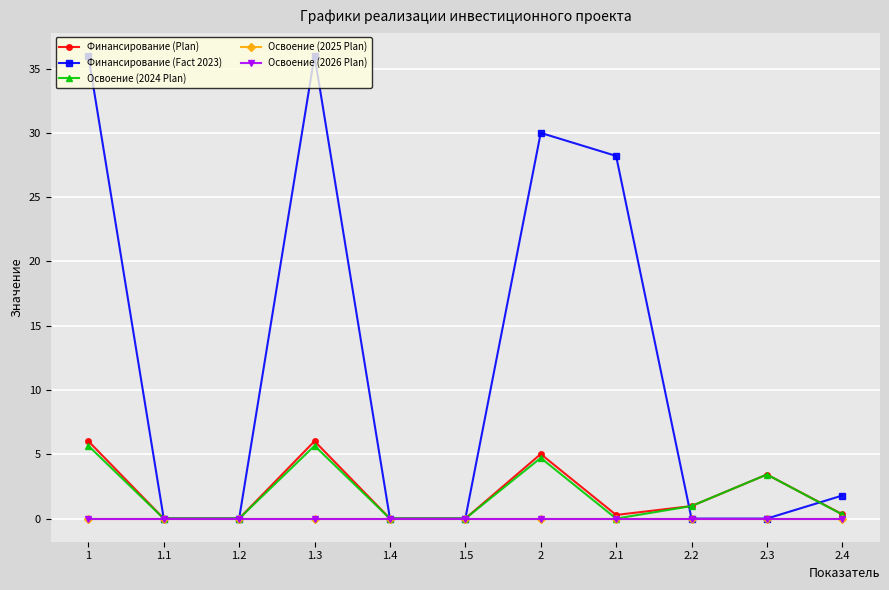

What position from the right is 1.4?

7